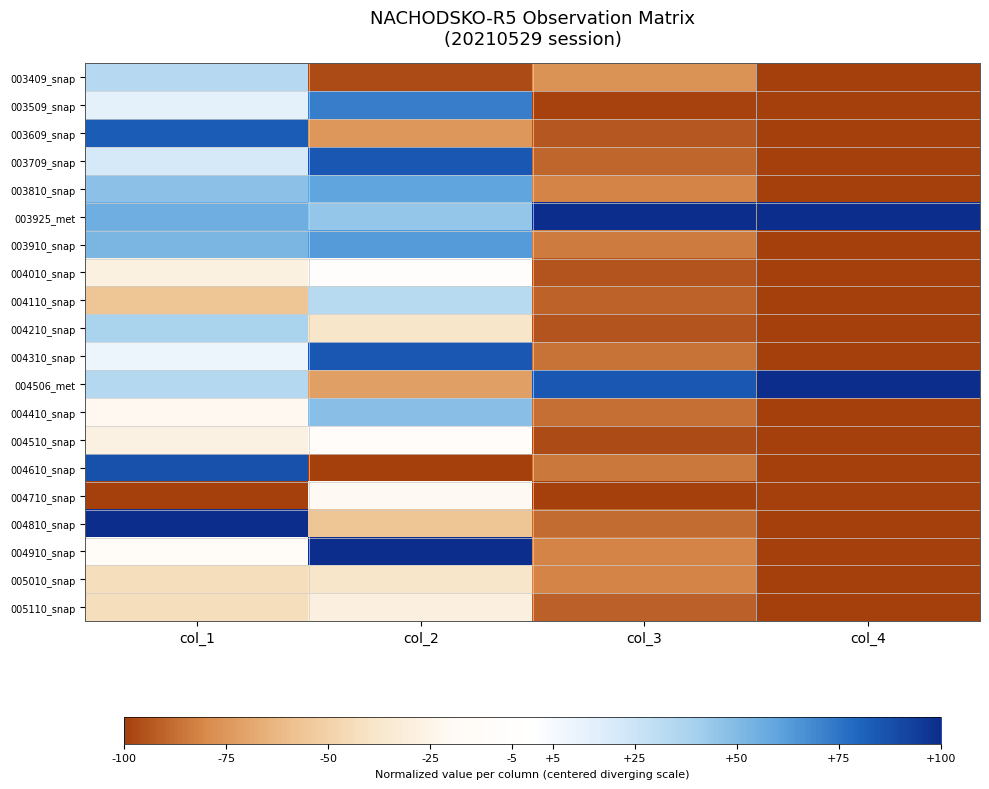

At which category does the chart reach its peak across all series?

col_3